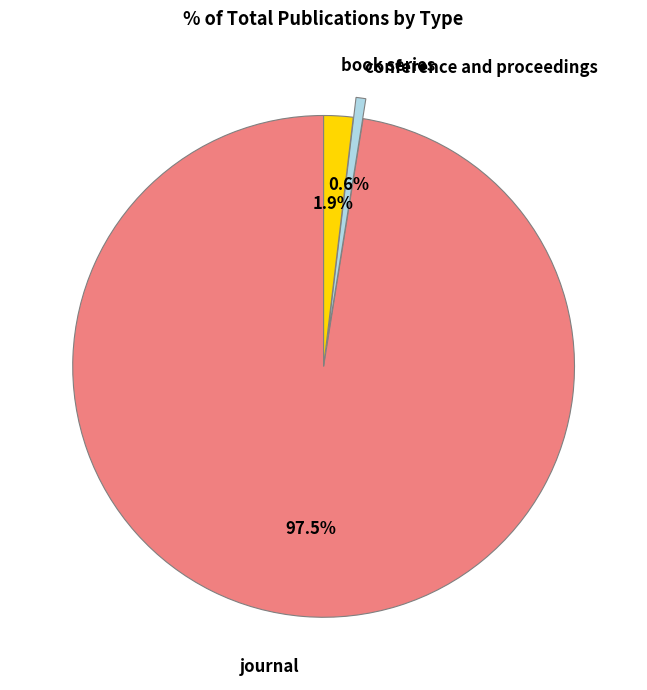

Count the number of slices in the pie.

3